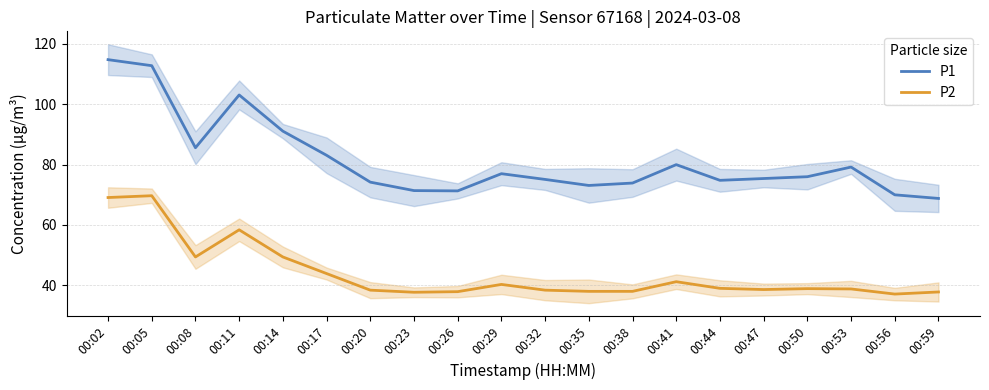

The value of P1 at 00:02 is 181.9. True or false?

False